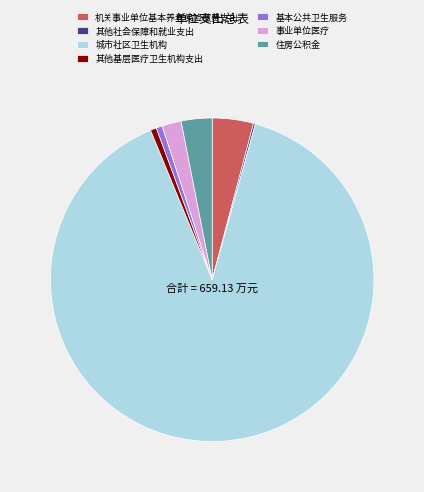

What is the largest slice in the pie chart?

城市社区卫生机构